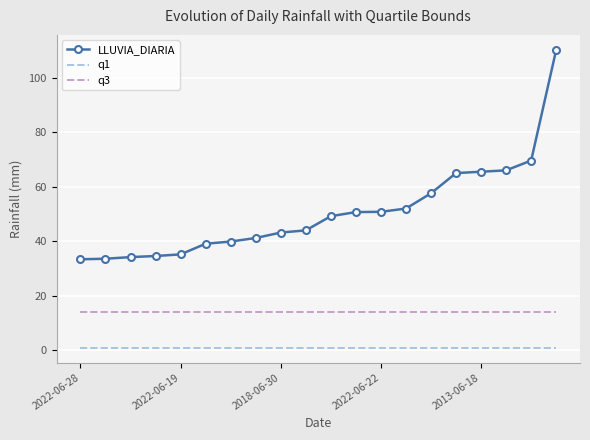

Which series has the widest spread of values?

LLUVIA_DIARIA